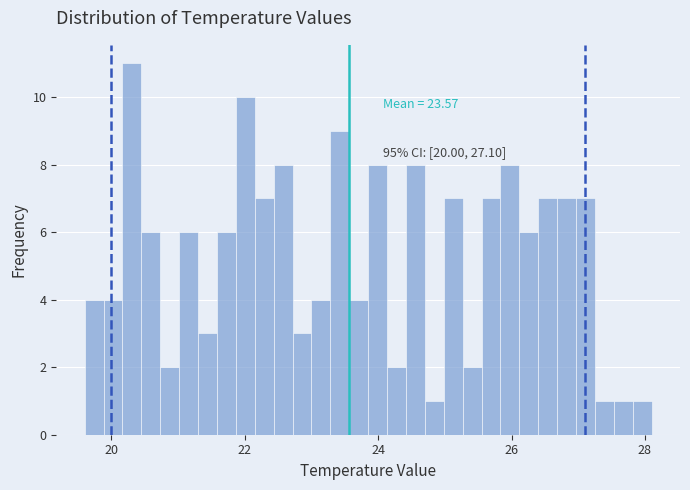

Read against the x-axis, roughly where is the centre of the tallest bar?

20.4